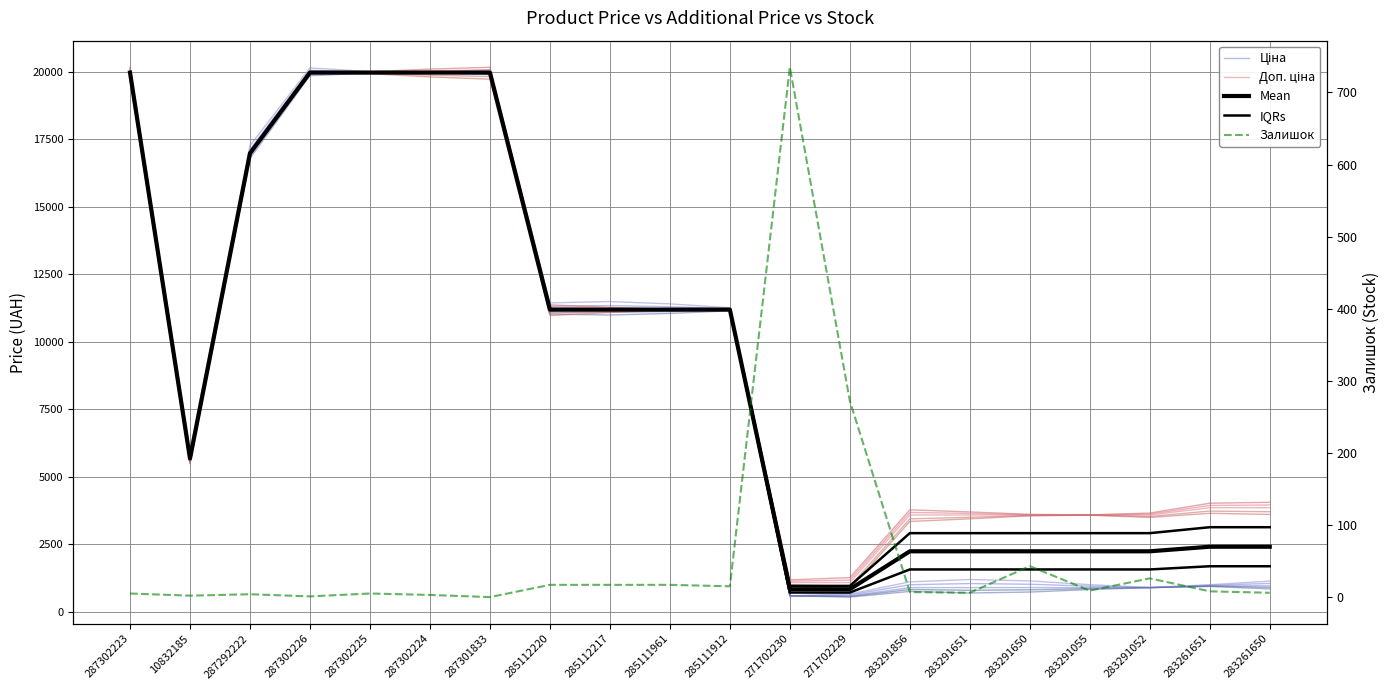

Between 285111961 and 271702230, which series saw the biggest shift?

Ціна